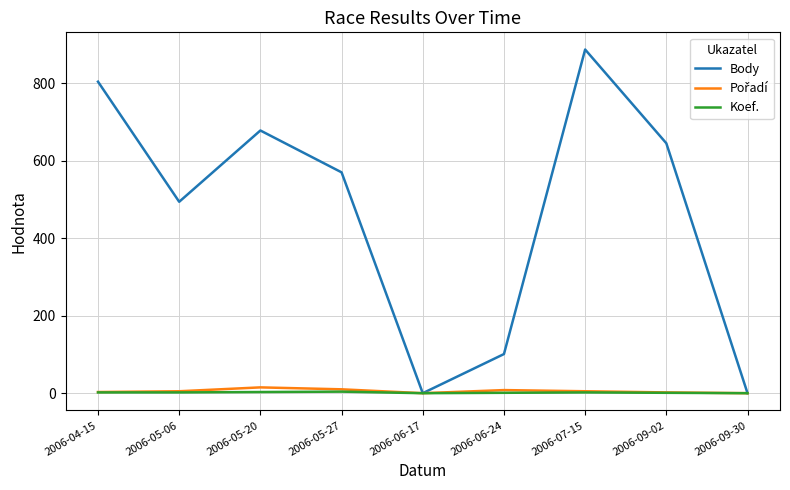

Which series changed the most between 2006-04-15 and 2006-05-27?

Body